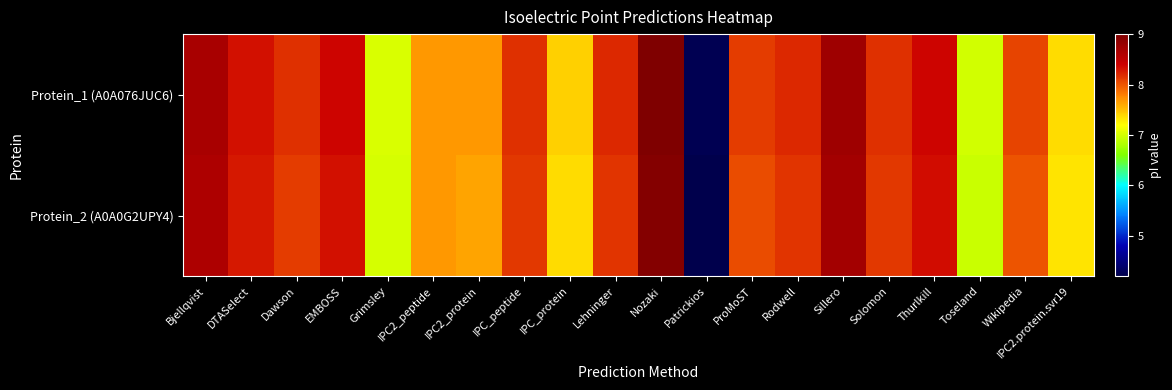

At how many categories does at least one series exceed 6?

19